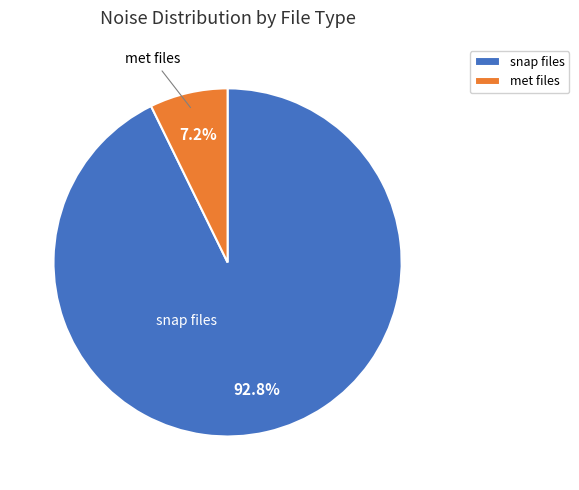

Is there a majority slice in this chart?

Yes